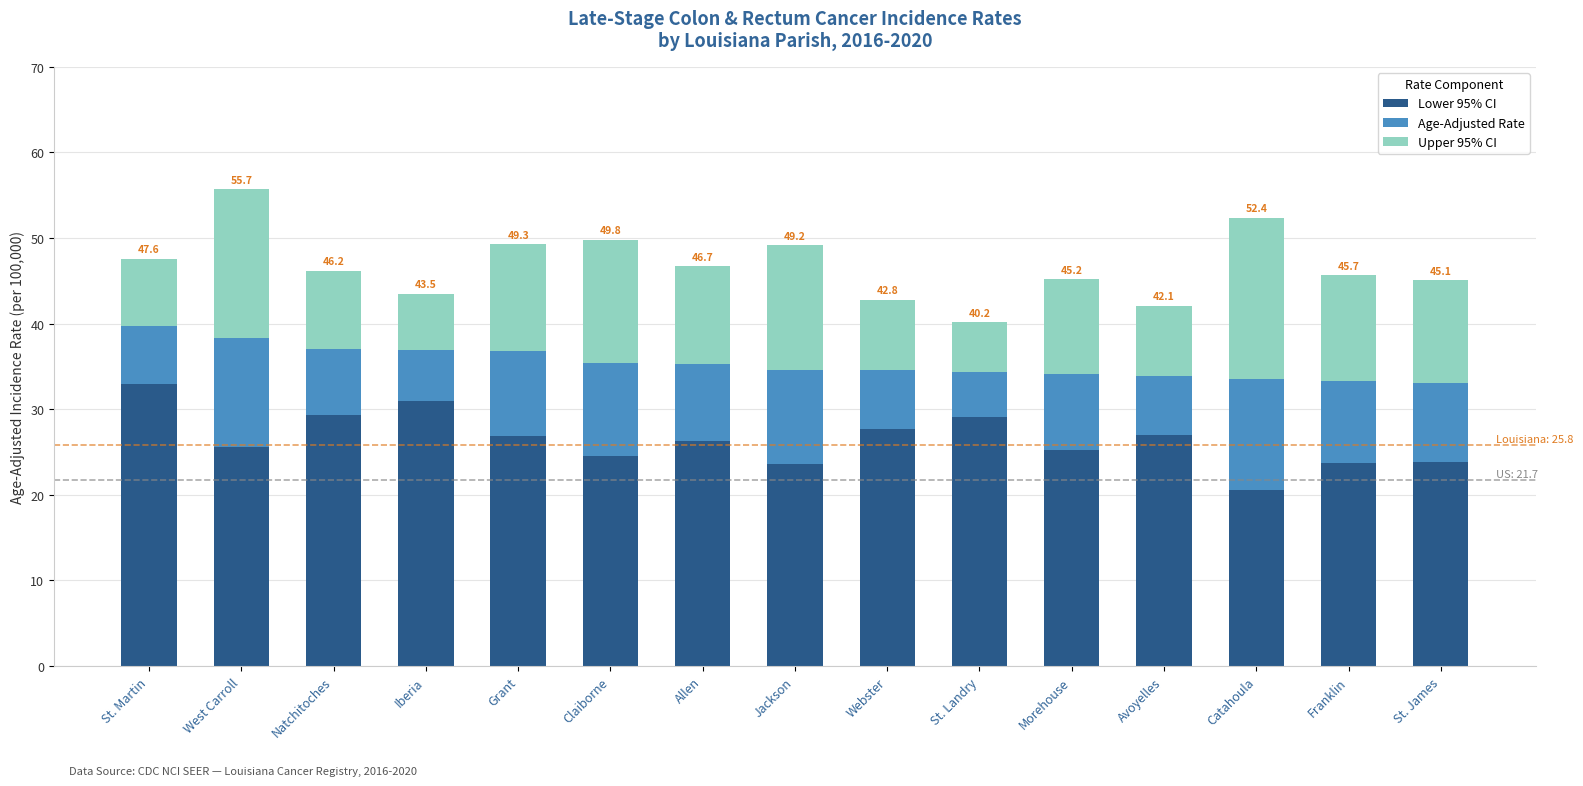

Read the Lower 95% CI value at Iberia.

31.0